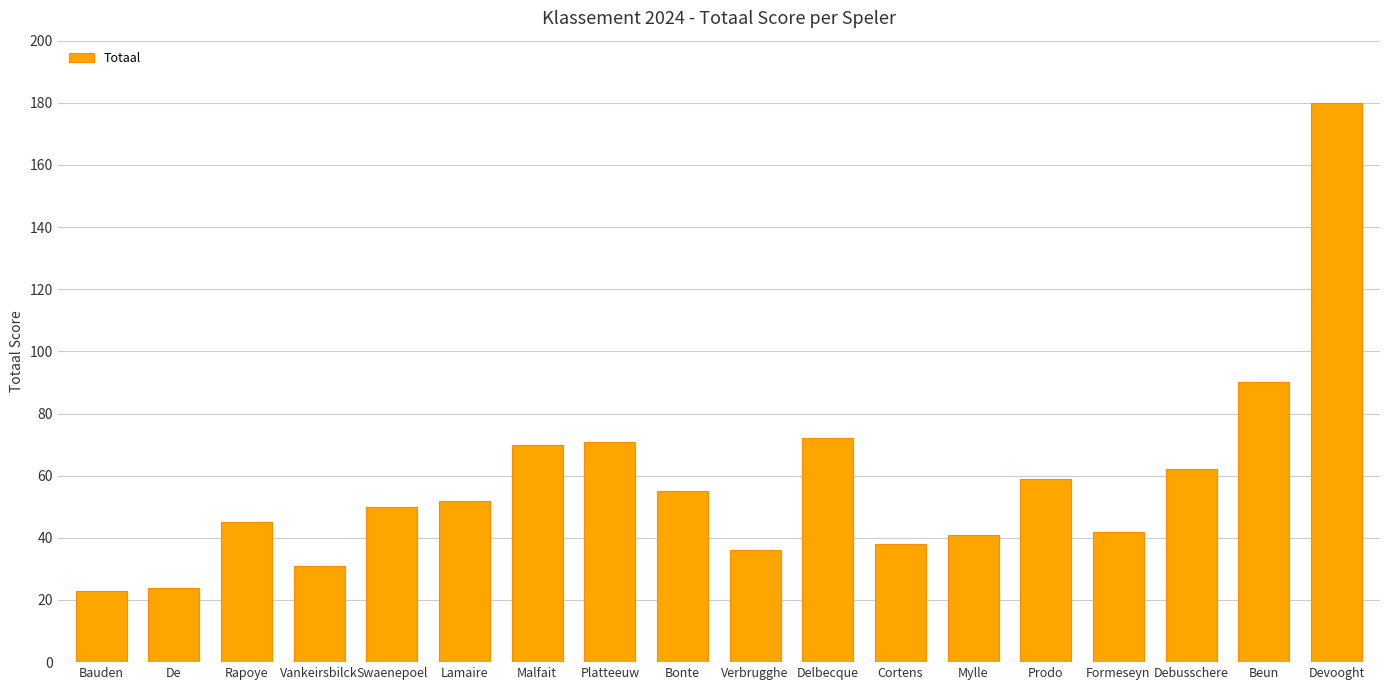

Approximately how many times larger is the value at Malfait compared to Debusschere?

1.1